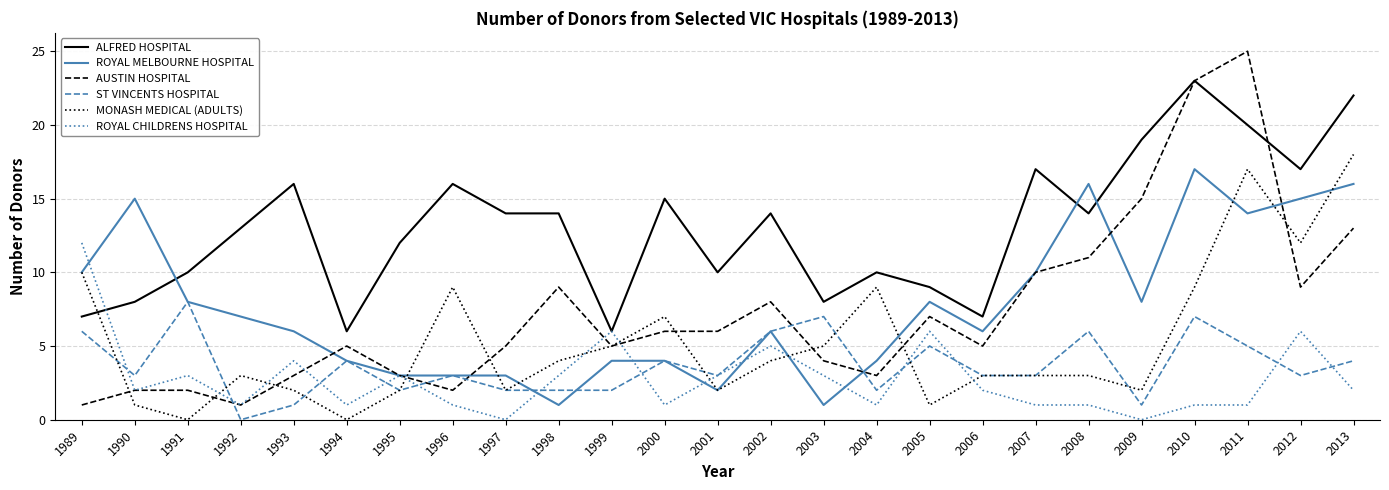

How many lines are shown in the chart?

6